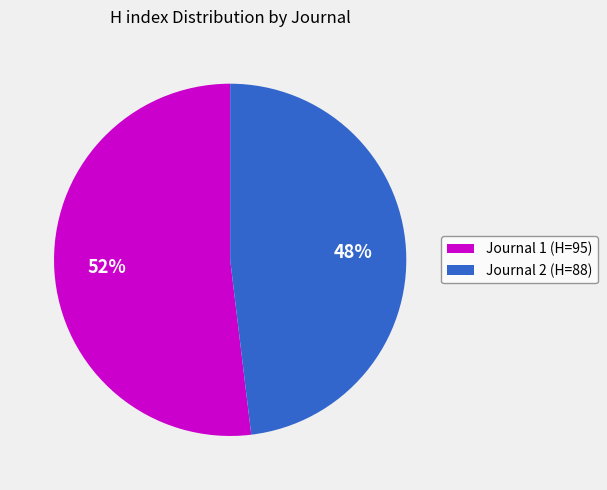

True or false: Journal 2 (H=88) accounts for 48% of the total.

True